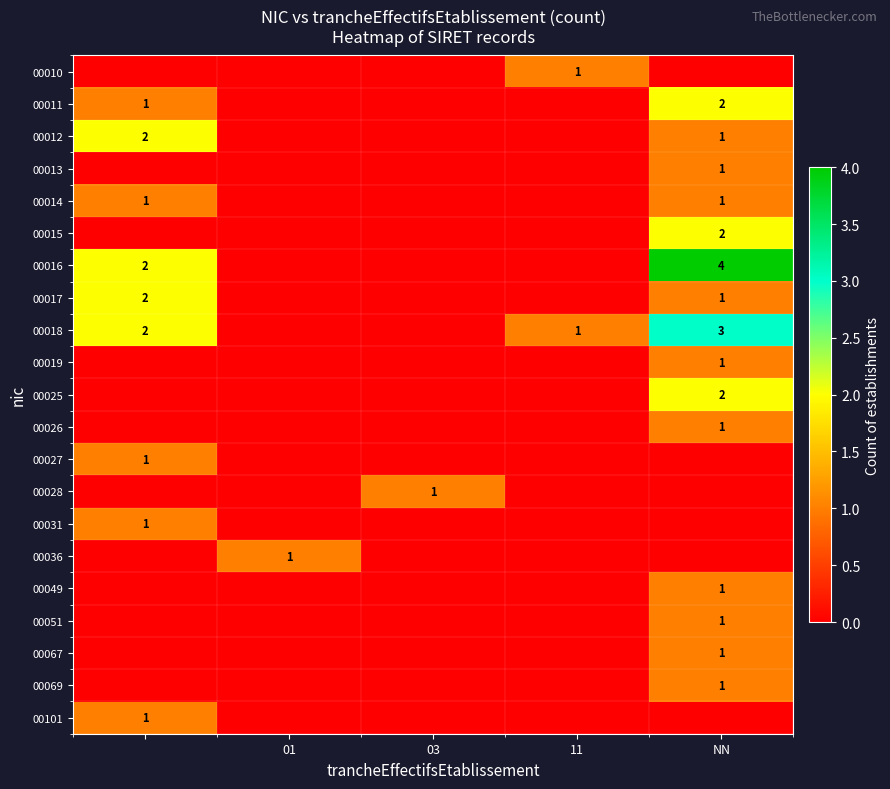

How many distinct data groups are displayed?

21